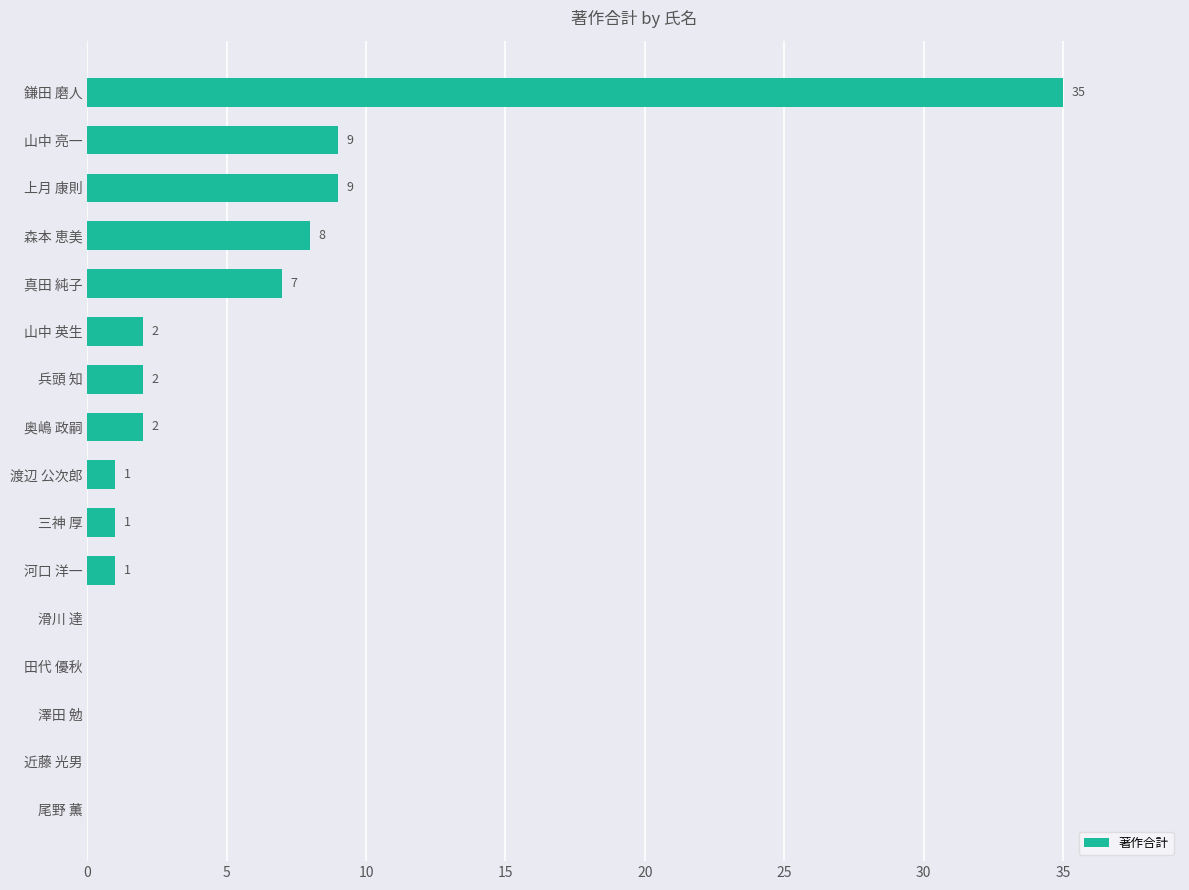

Approximately how many times larger is the value at 鎌田 磨人 compared to 山中 英生?

17.5